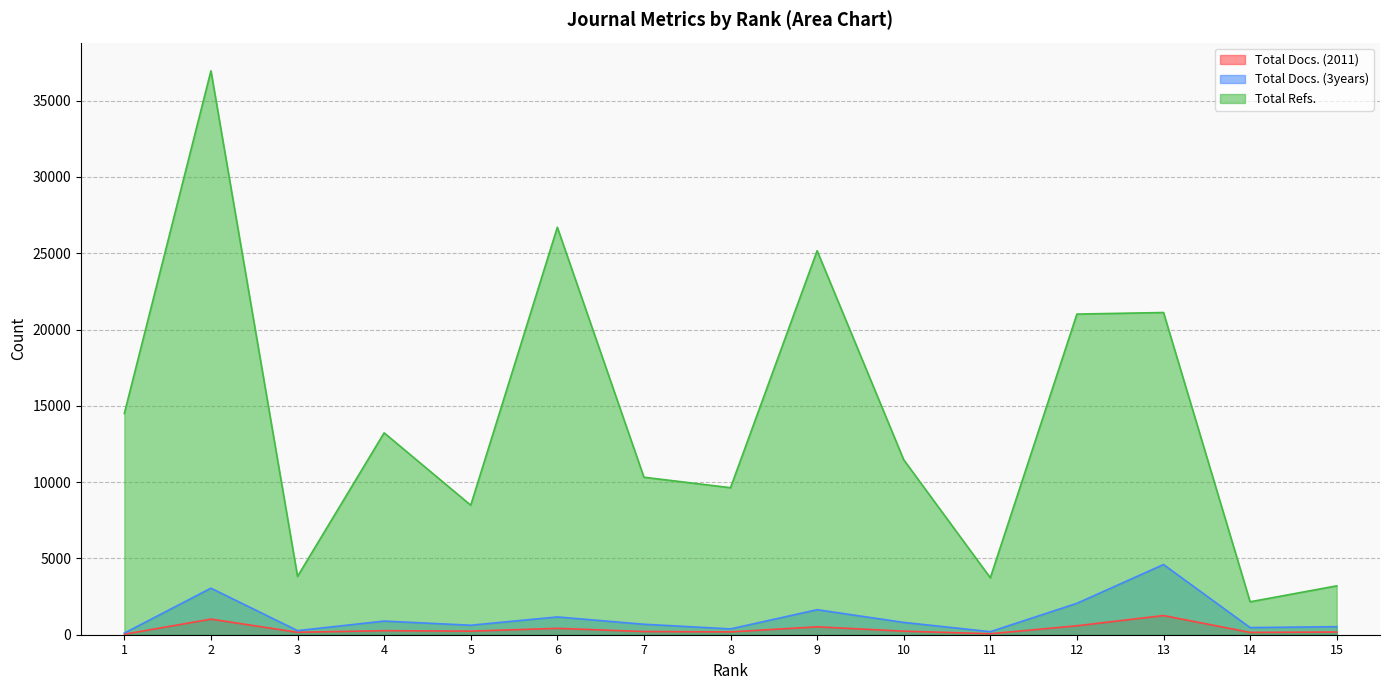

What is the difference between the maximum and second lowest values in the Total Docs. (2011) series?

1193